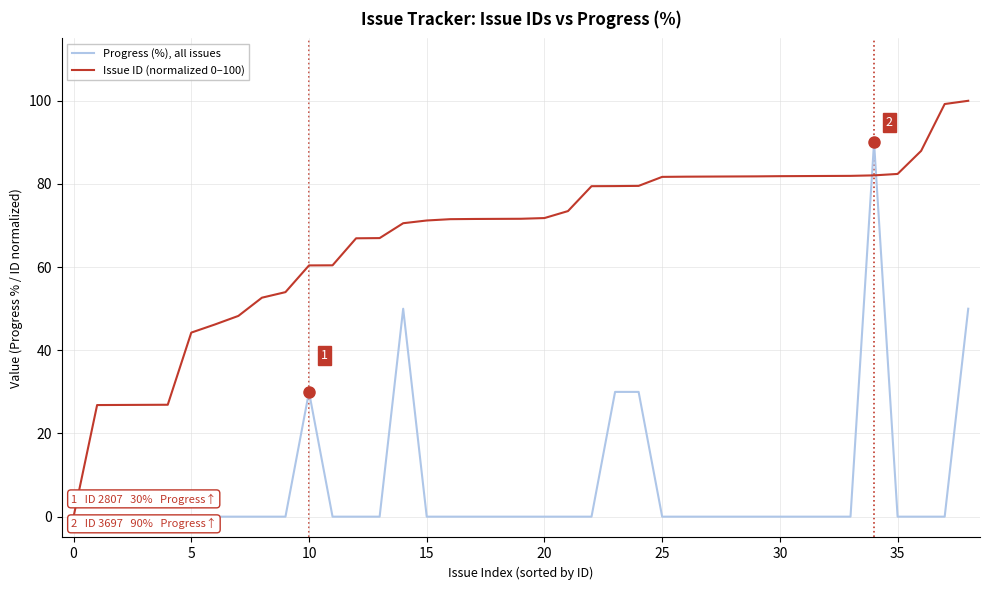

What is the maximum value shown in the chart?

100.0